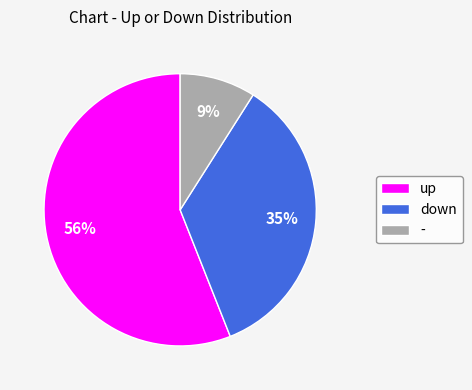

Does any single category account for the majority?

Yes